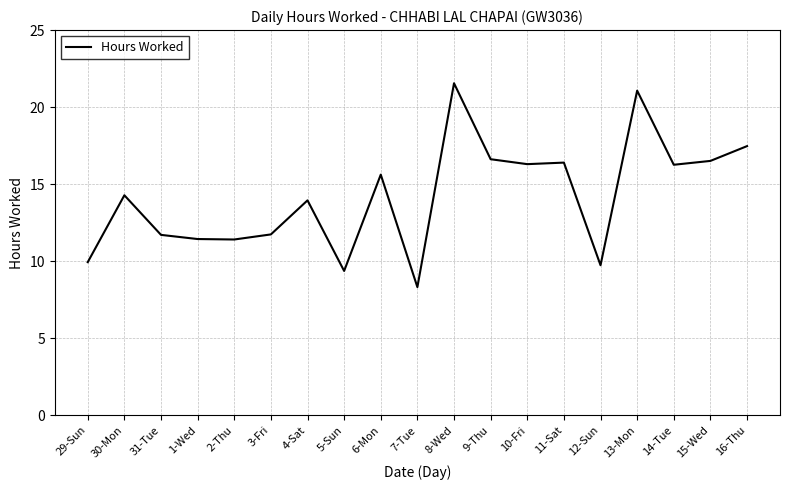

What is the difference between the maximum and second lowest values?

12.2